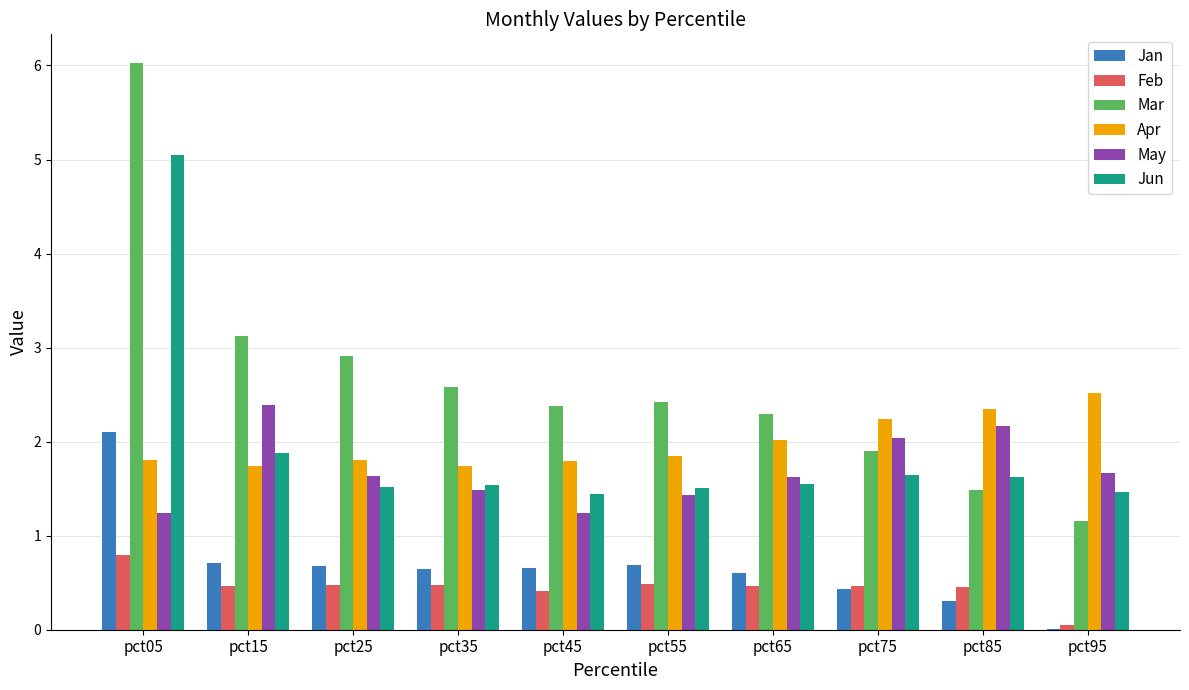

Read the Jan value at pct55.

0.7